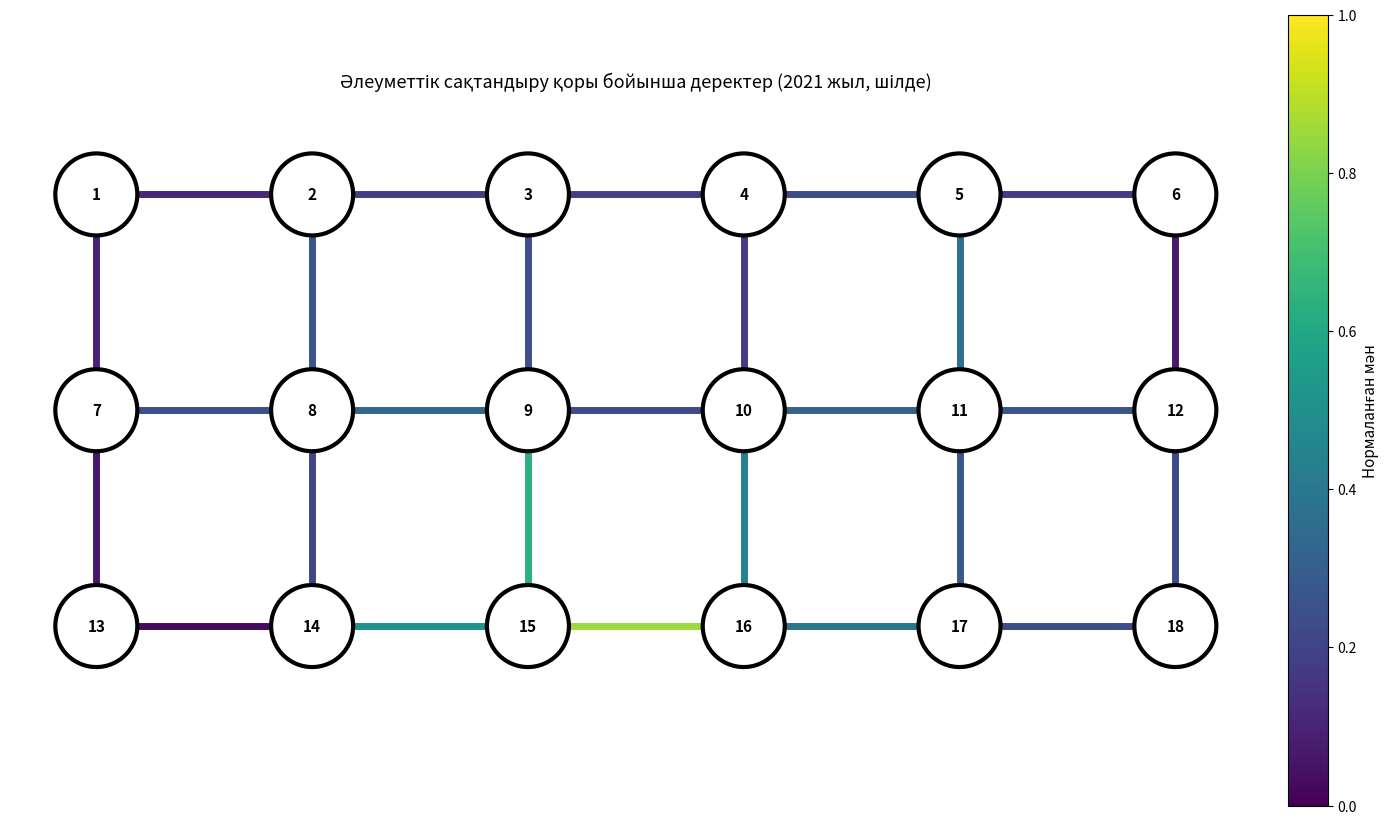

The Өсімпұл series shows -3 at 2. True or false?

False